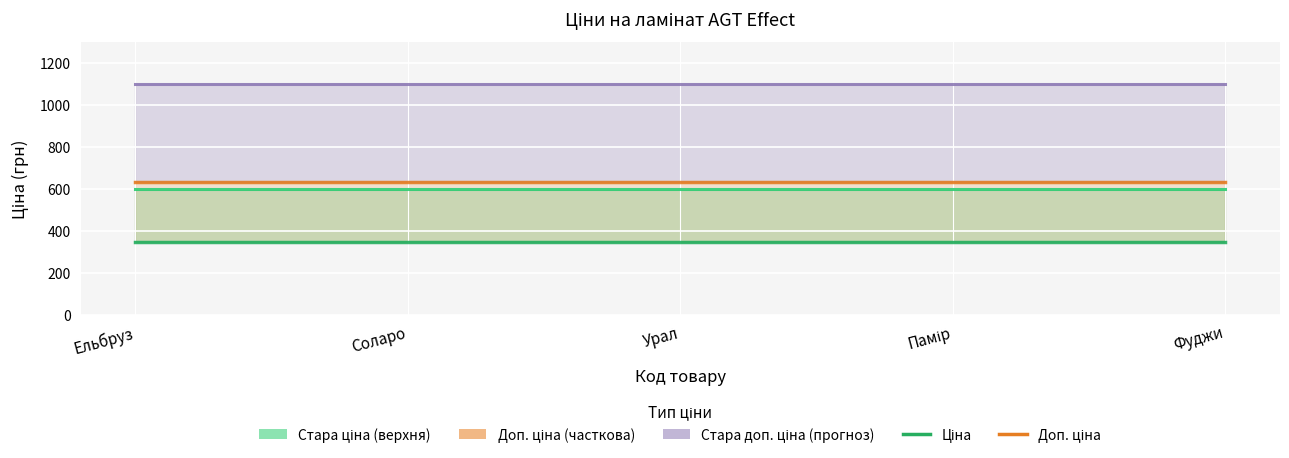

True or false: Доп. ціна has a value of 918.7 at Соларо.

False